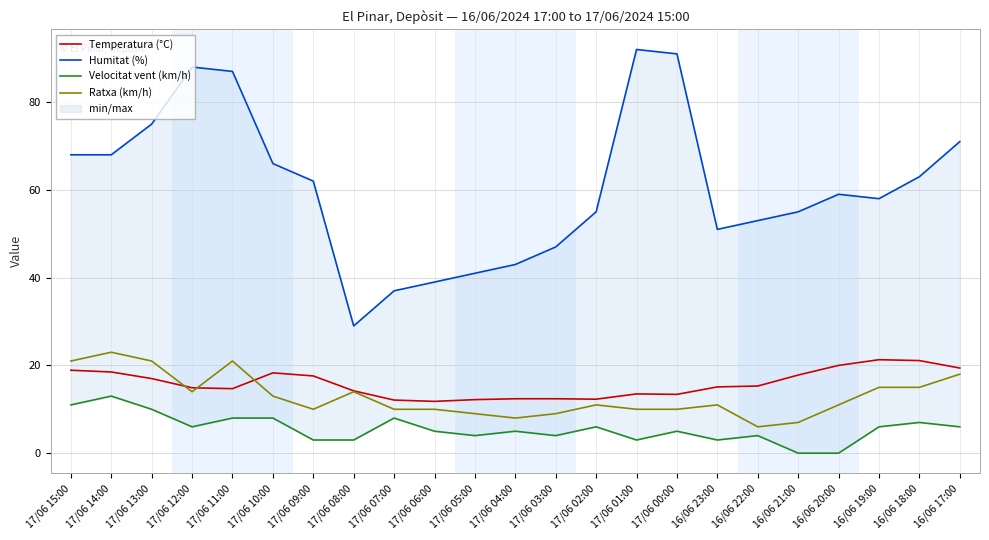

Is it true that Humitat (%) equals 43.0 at 17/06 04:00?

True